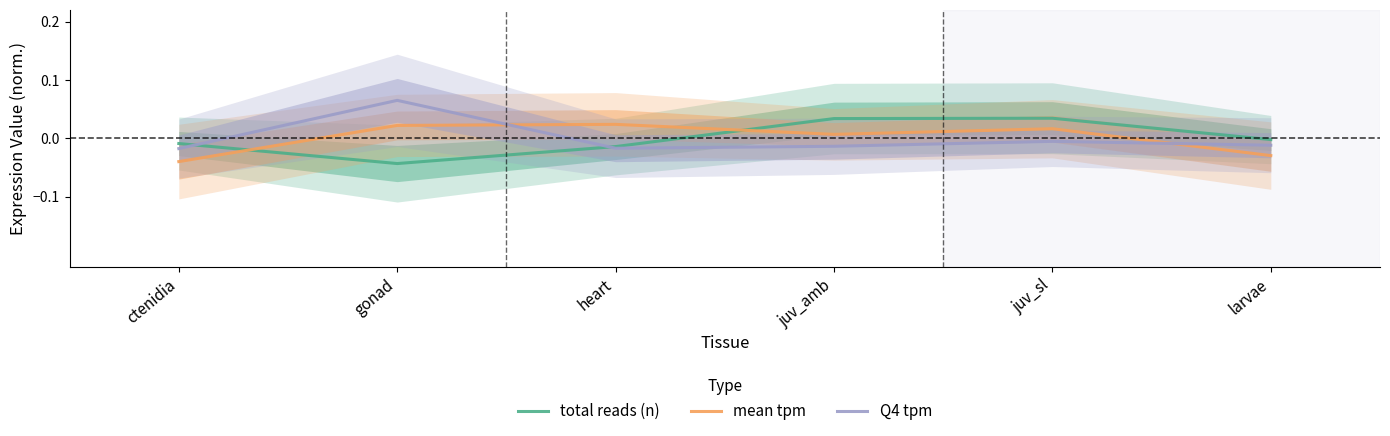

The mean tpm series shows 0.0 at gonad. True or false?

True